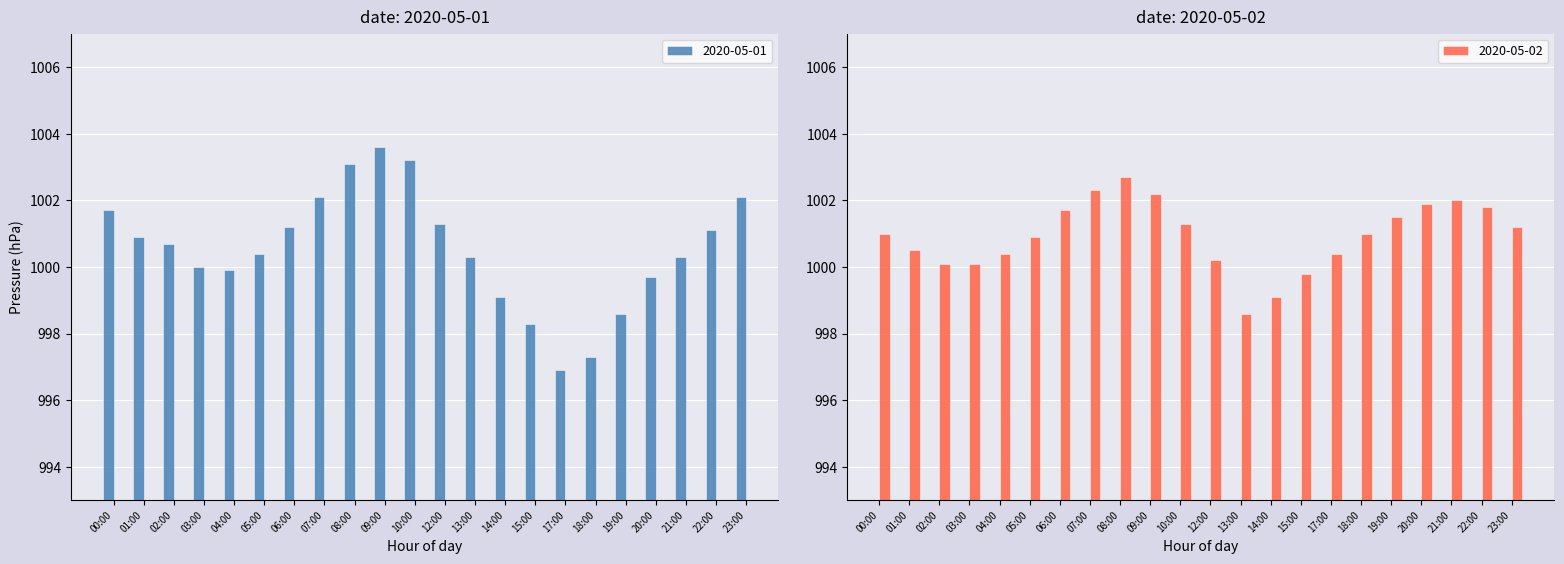

Does the chart contain any negative values?

No